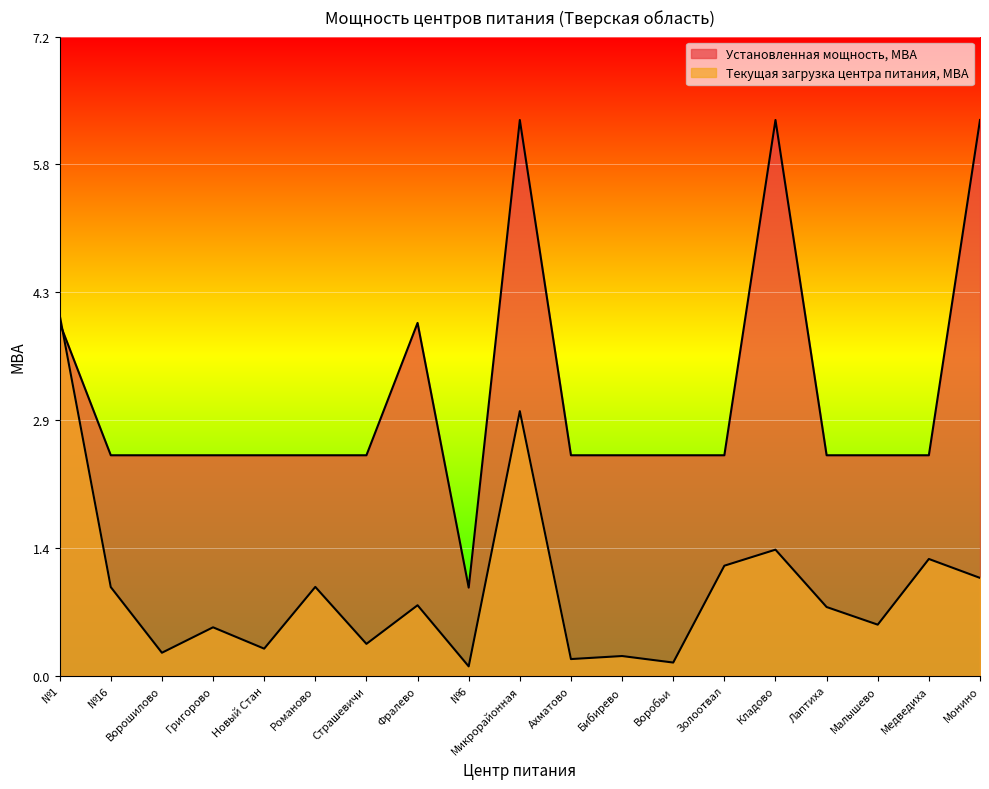

Which series has the widest spread of values?

Установленная мощность, МВА